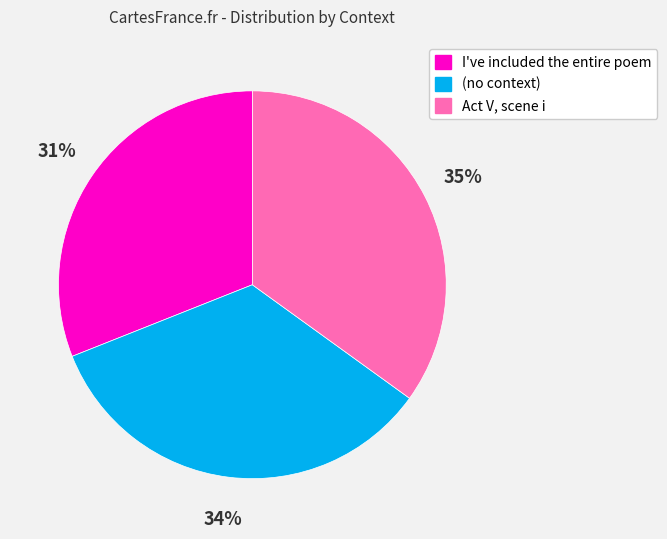

To the nearest percent, what is the combined percentage of I've included the entire poem and Act V, scene i?

66%